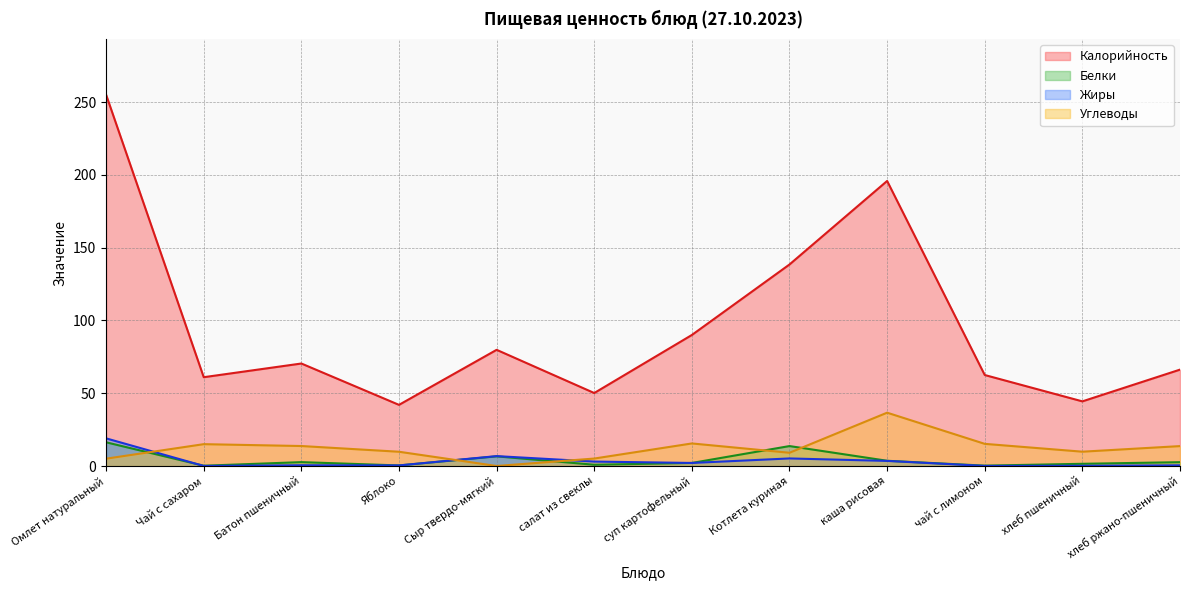

Does the chart have visible grid lines?

Yes